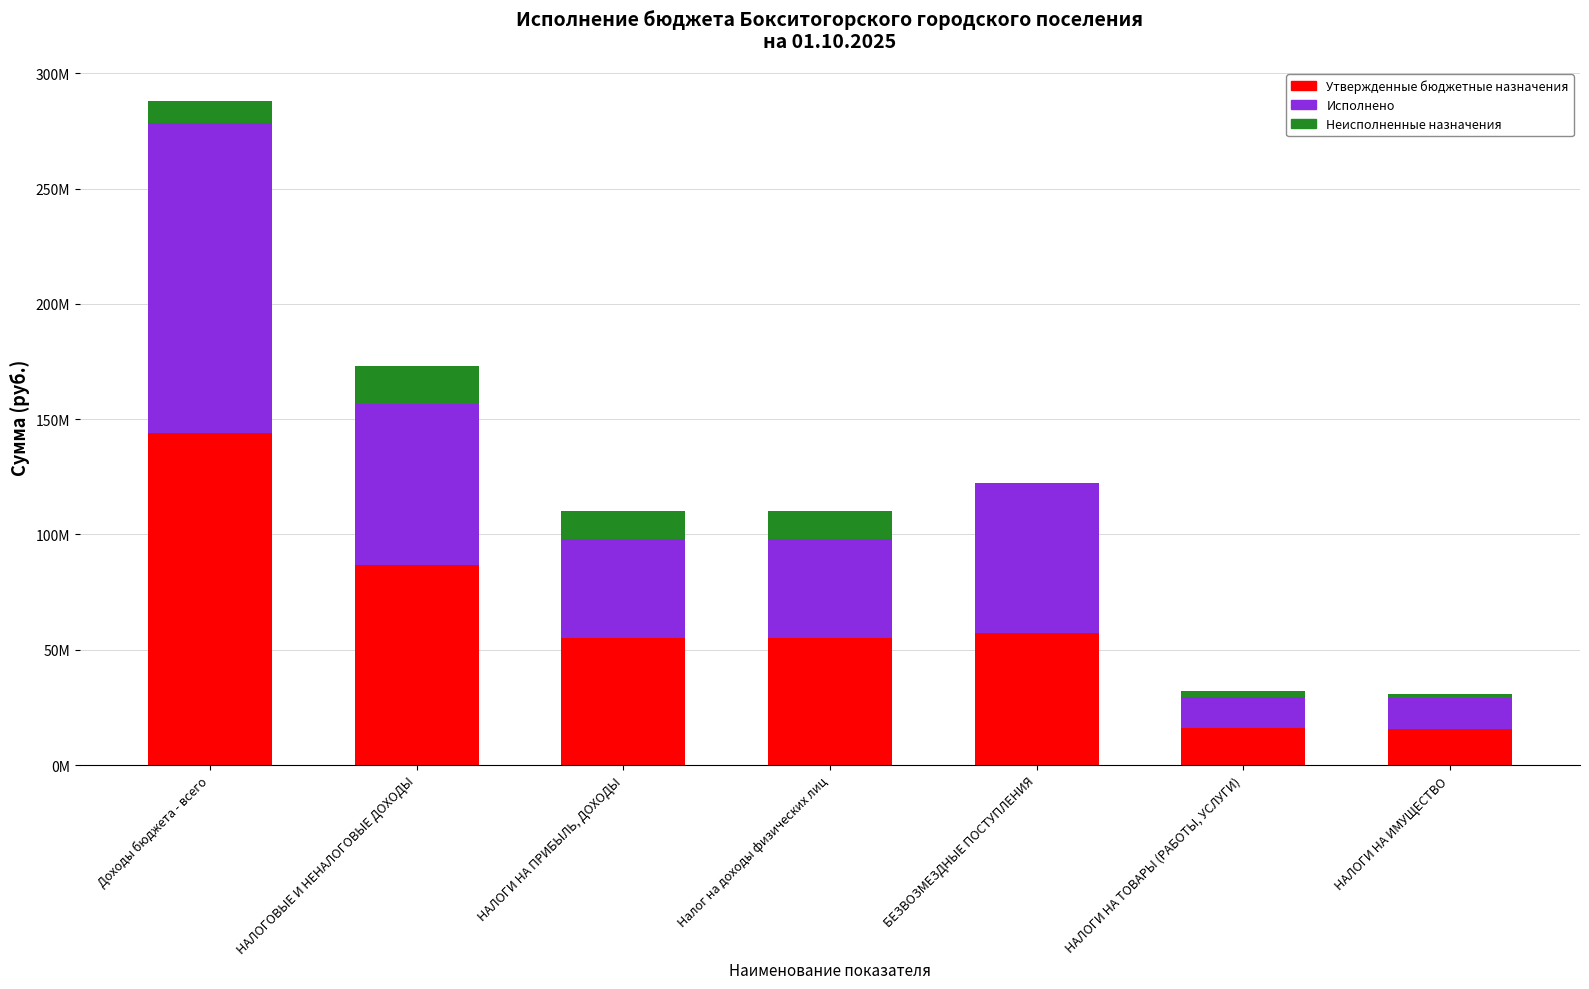

Are the bars grouped side by side (vs. stacked)?

No